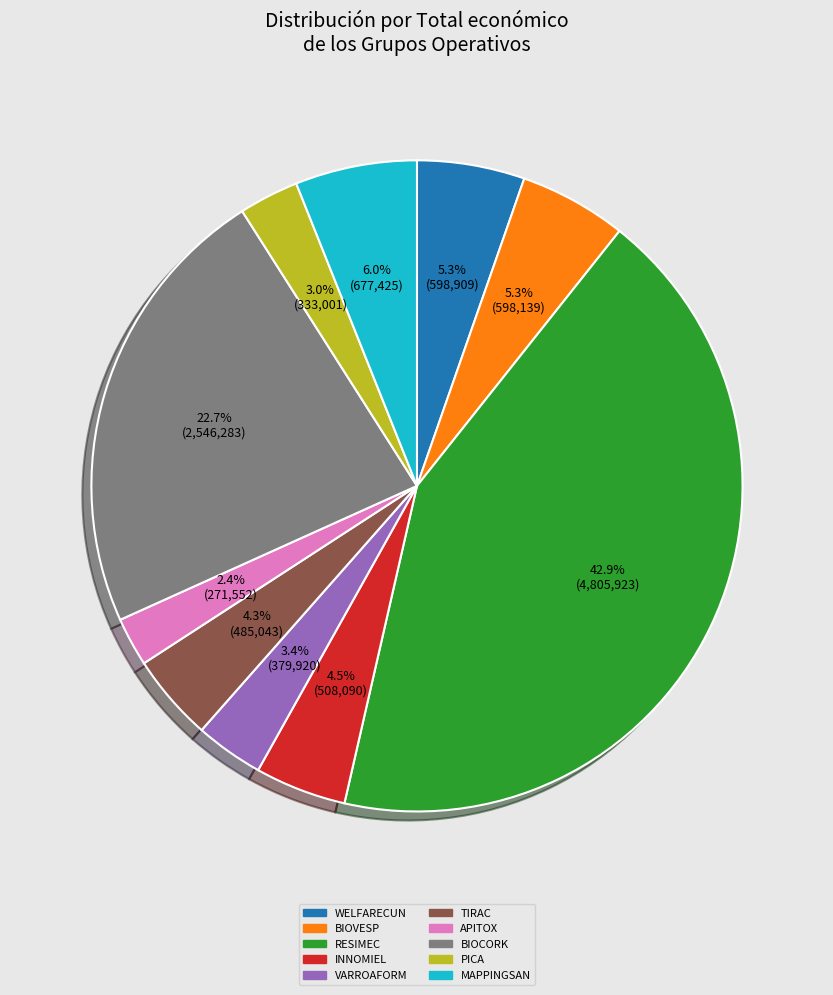

To the nearest percent, what is the difference between the VARROAFORM and TIRAC slice percentages?

1%